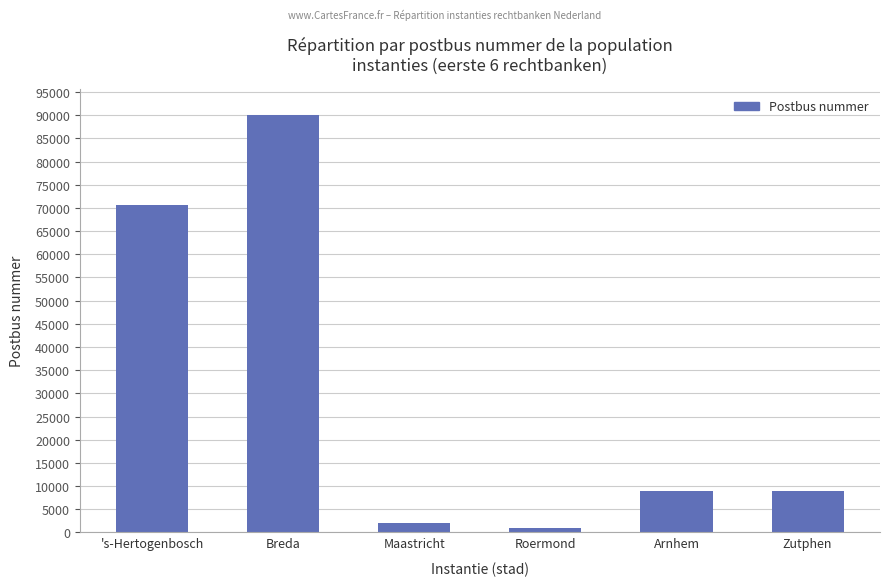

At which label does the data first exceed 9030?

's-Hertogenbosch